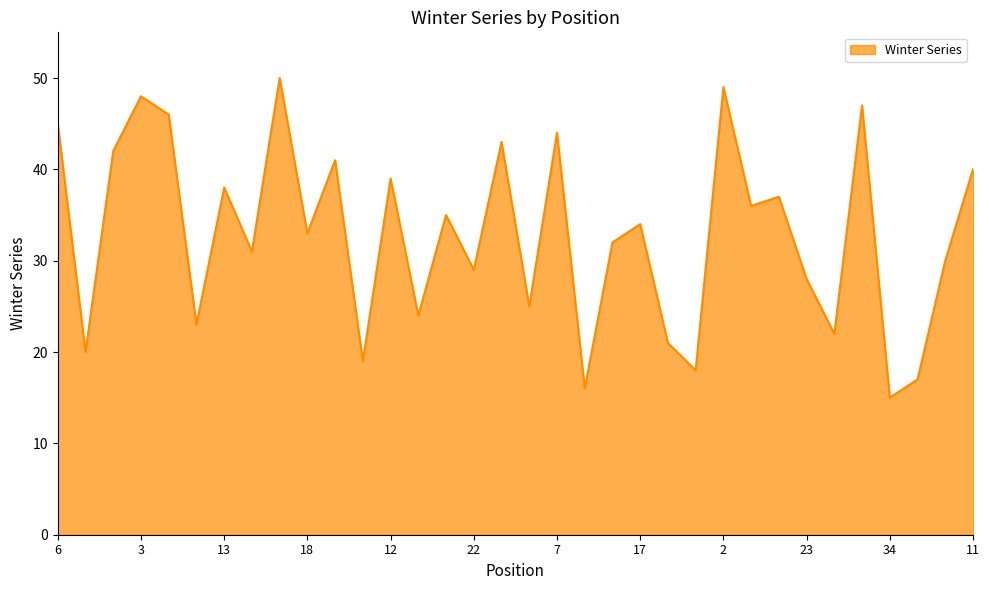

What is the difference between the maximum and minimum values?

35